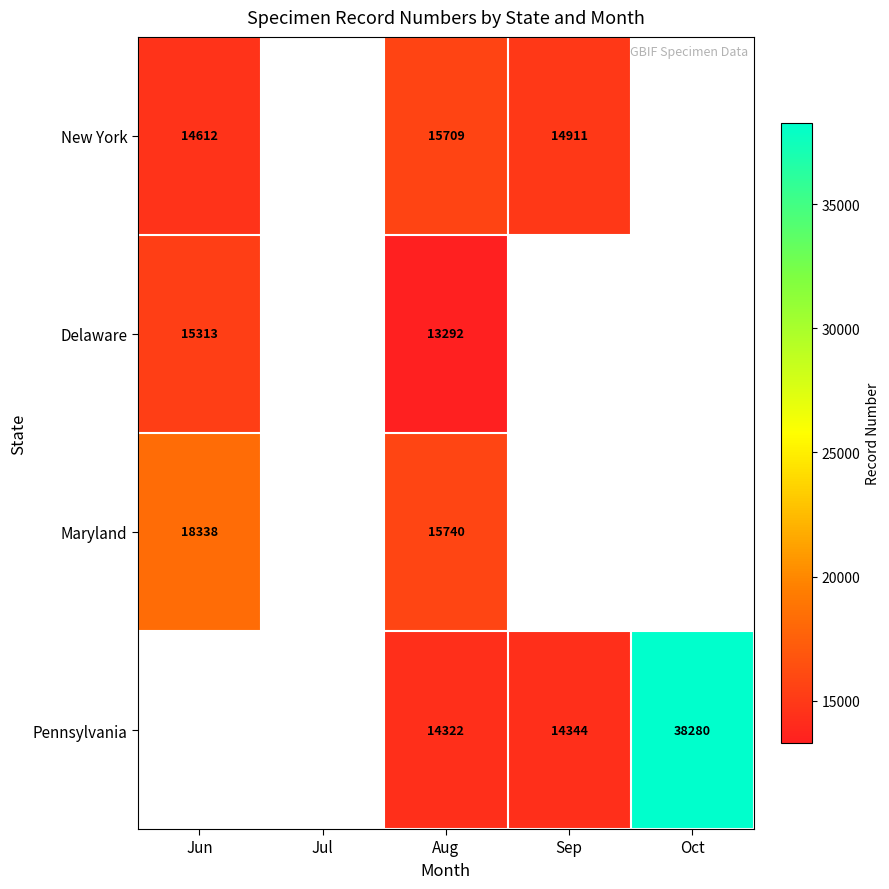

True or false: New York has a value of 14911 at Sep.

True